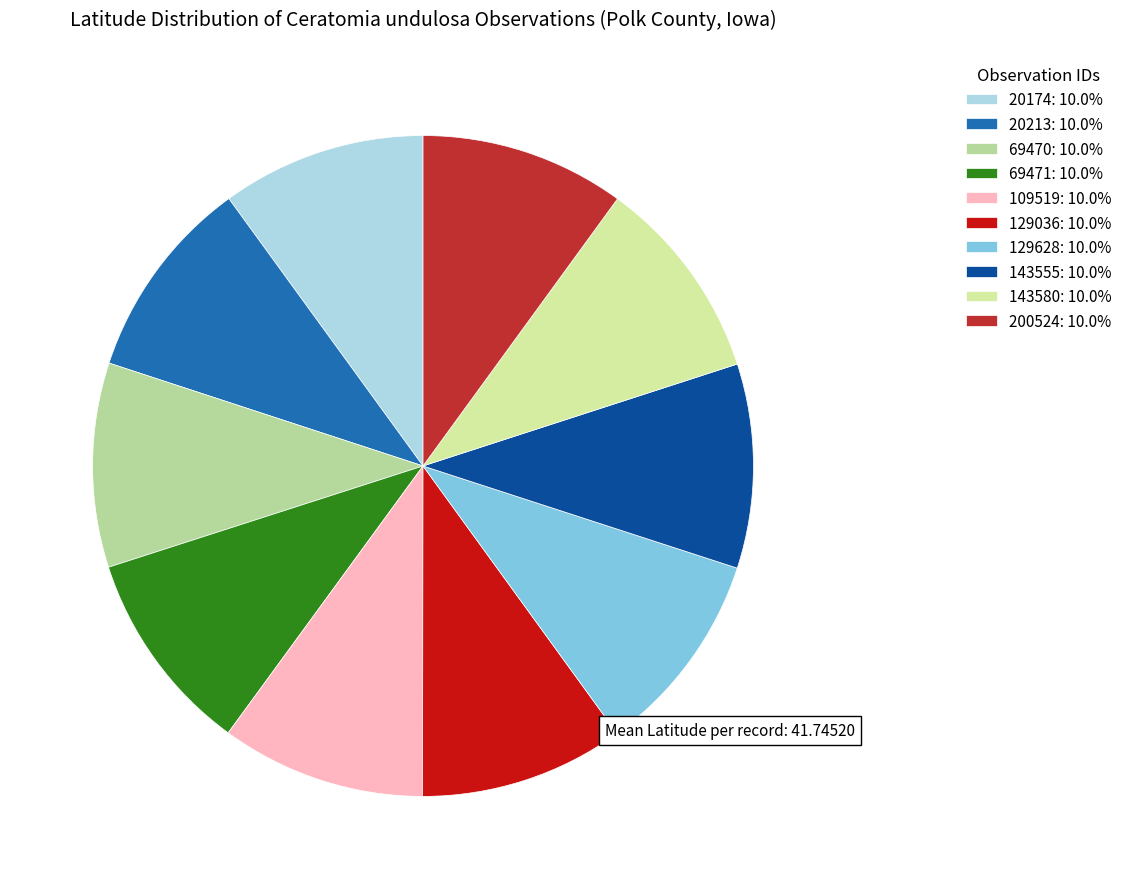

Which category has the biggest portion of the pie?

200524